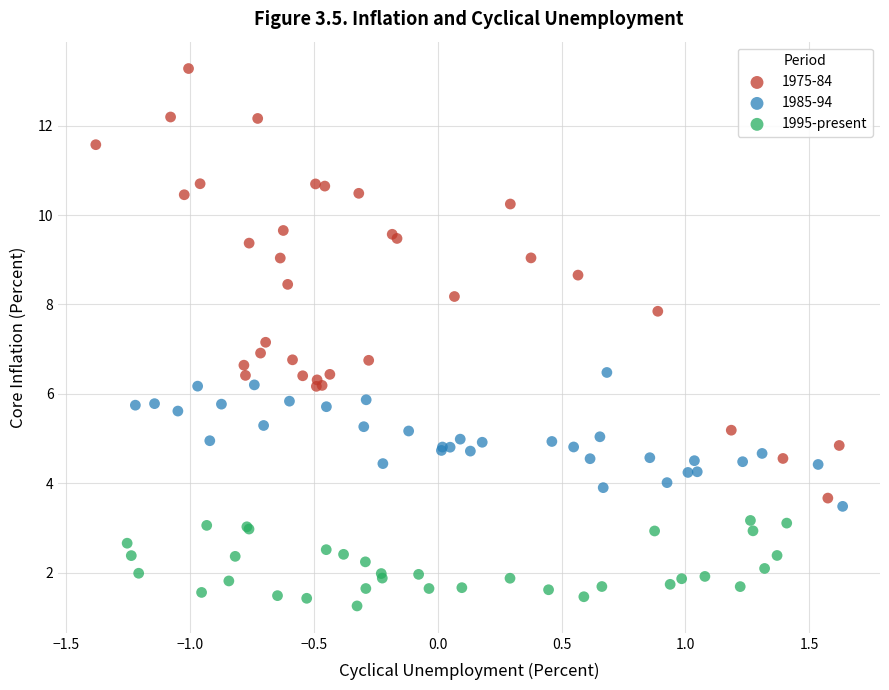

Which series has the widest spread of Y values?

1975-84